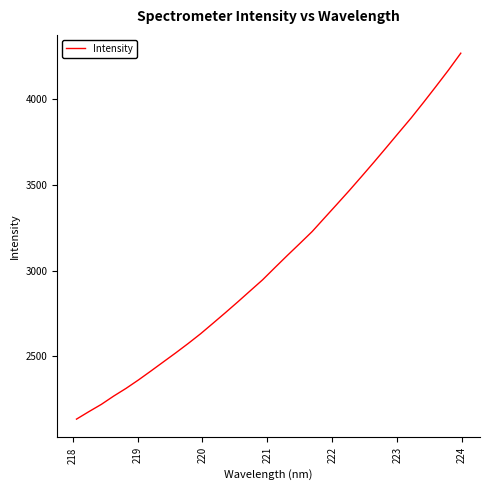

What is the difference between the maximum and minimum values?

2133.8